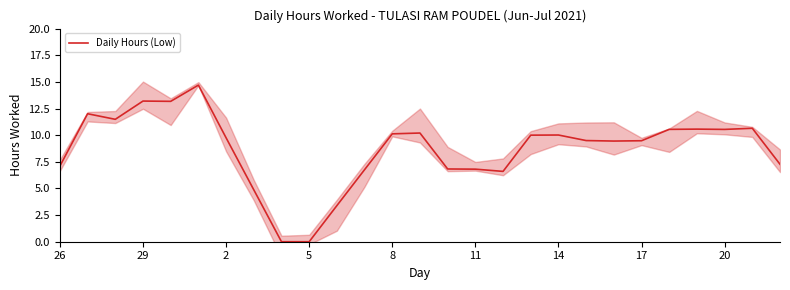

How many data points are above 9?

17